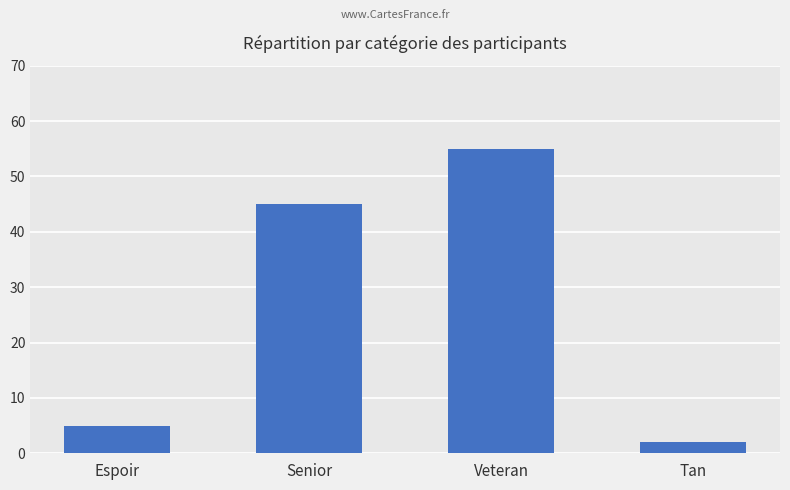

List the labels in order of value, largest first.

Veteran, Senior, Espoir, Tan